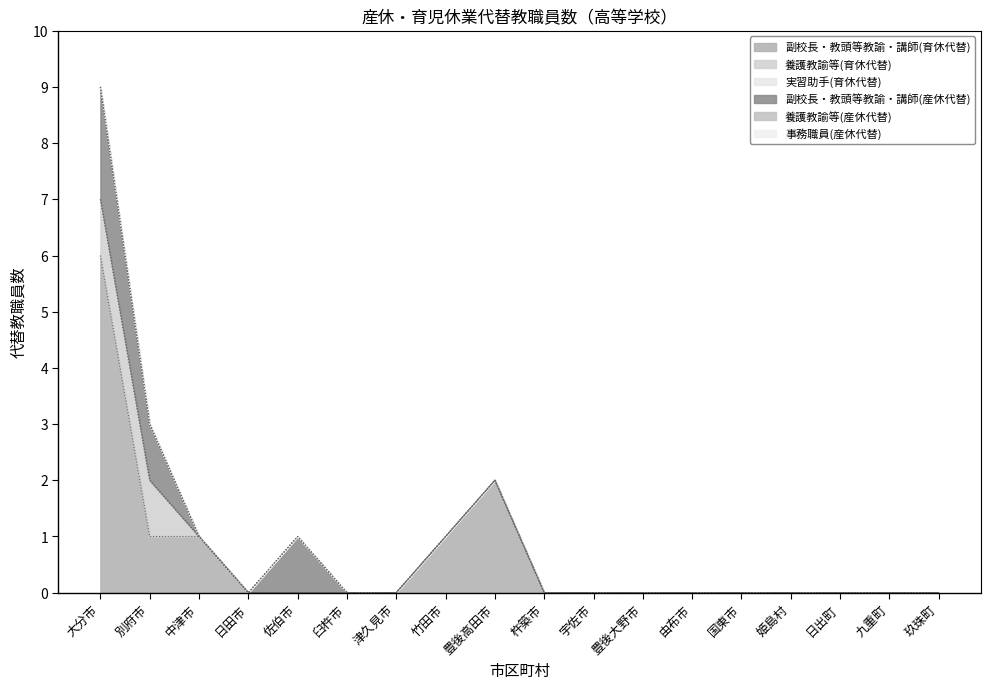

How many values in 養護教諭等(育休代替) are above zero?

2